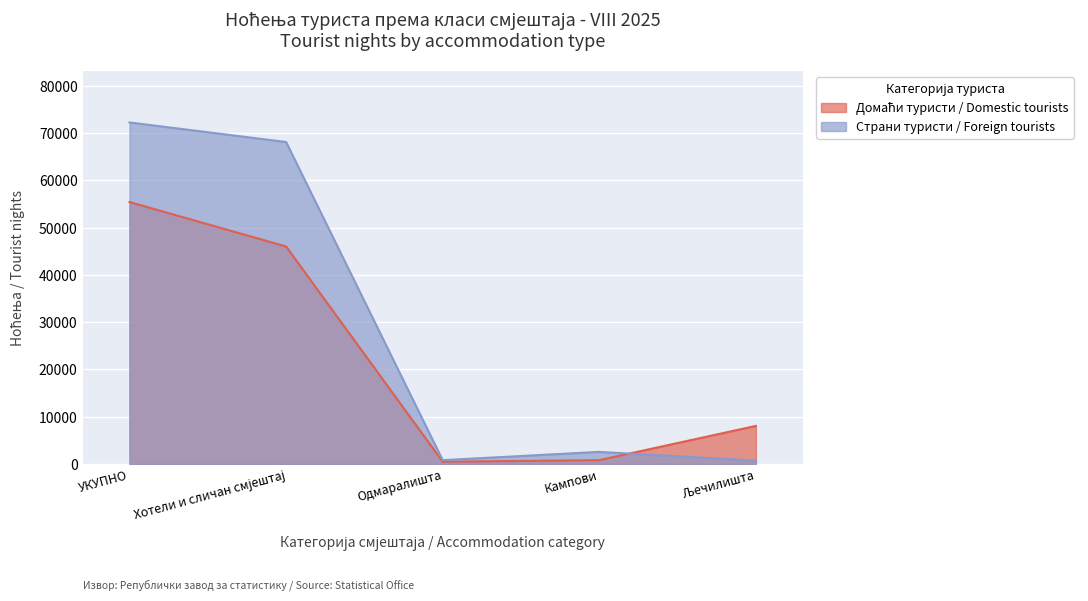

At which category is the sum across all series the highest?

УКУПНО